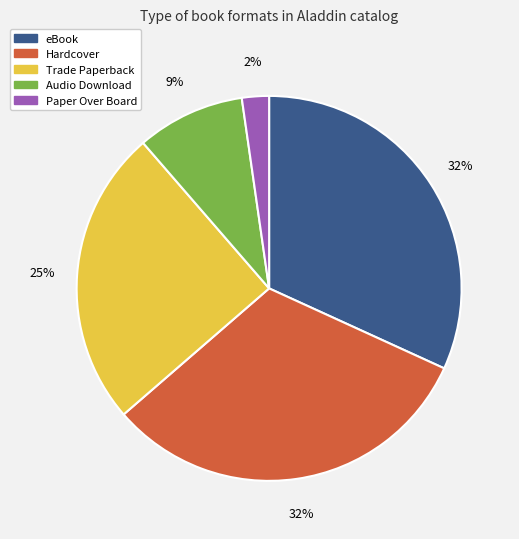

How many segments does this pie chart have?

5